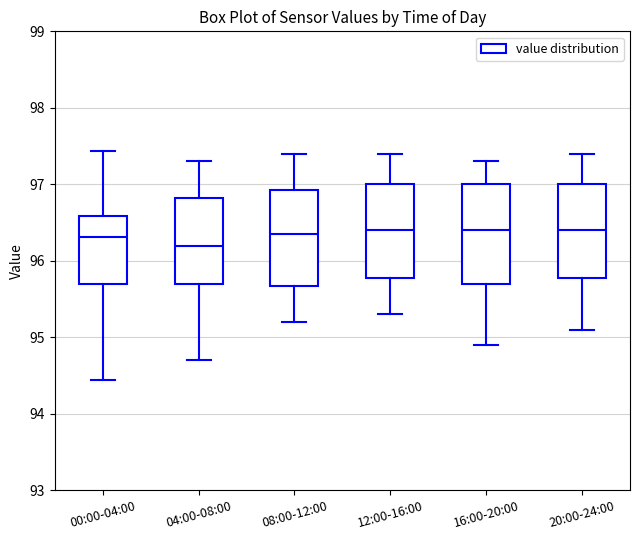

Reading left to right, read every box against the y-axis: the position of its median line, the range the box covers, and the ends of its whiskers. The values are not printed on the chart, so give them approximately, as read against the axis.

00:00-04:00: median 96.3, box 95.7 to 96.6, whiskers 94.4 to 97.4
04:00-08:00: median 96.2, box 95.7 to 96.8, whiskers 94.7 to 97.3
08:00-12:00: median 96.4, box 95.7 to 96.9, whiskers 95.2 to 97.4
12:00-16:00: median 96.4, box 95.8 to 97.0, whiskers 95.3 to 97.4
16:00-20:00: median 96.4, box 95.7 to 97.0, whiskers 94.9 to 97.3
20:00-24:00: median 96.4, box 95.8 to 97.0, whiskers 95.1 to 97.4